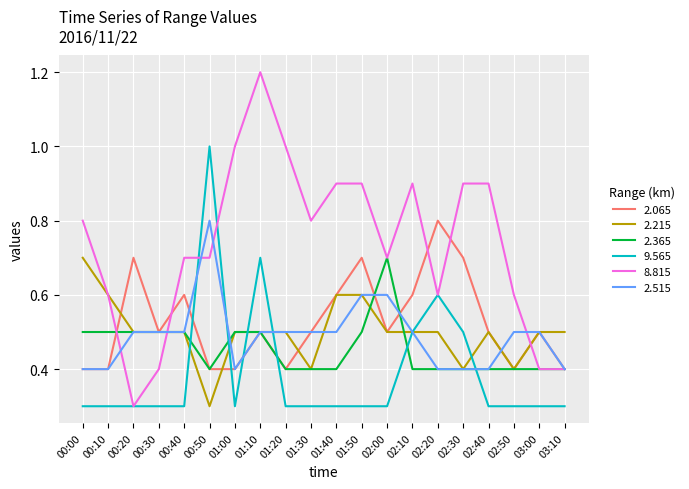

How many times do 2.065 and 9.565 cross each other?

4